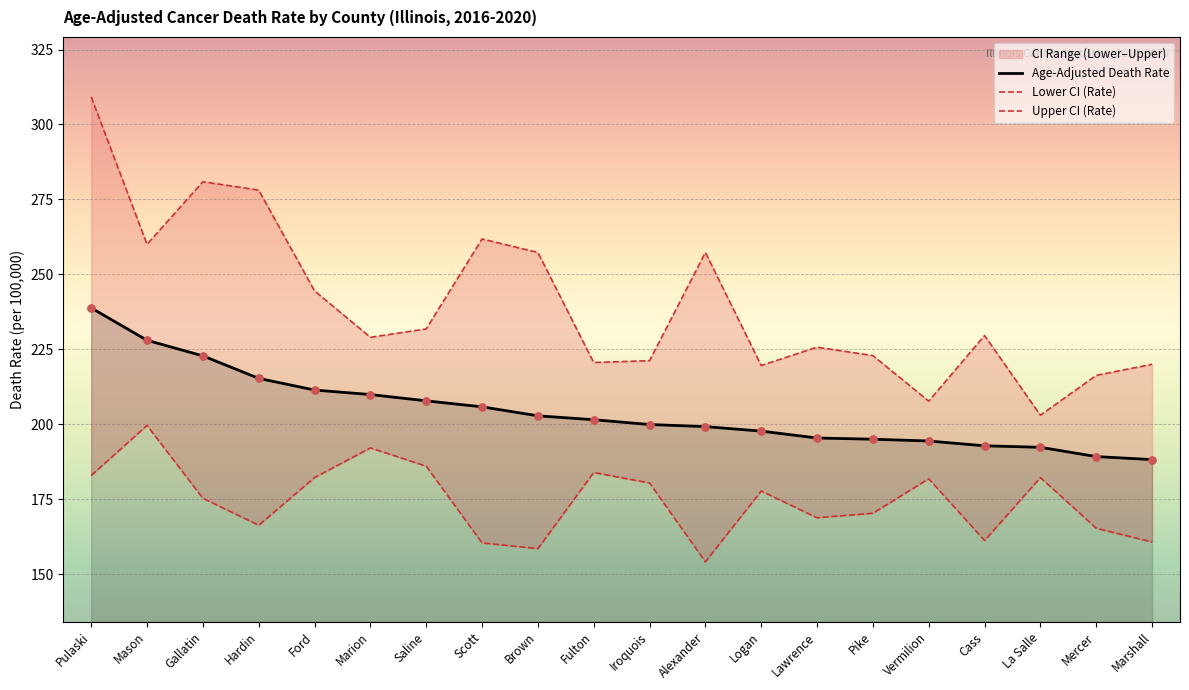

At which category is the sum across all series the highest?

Pulaski